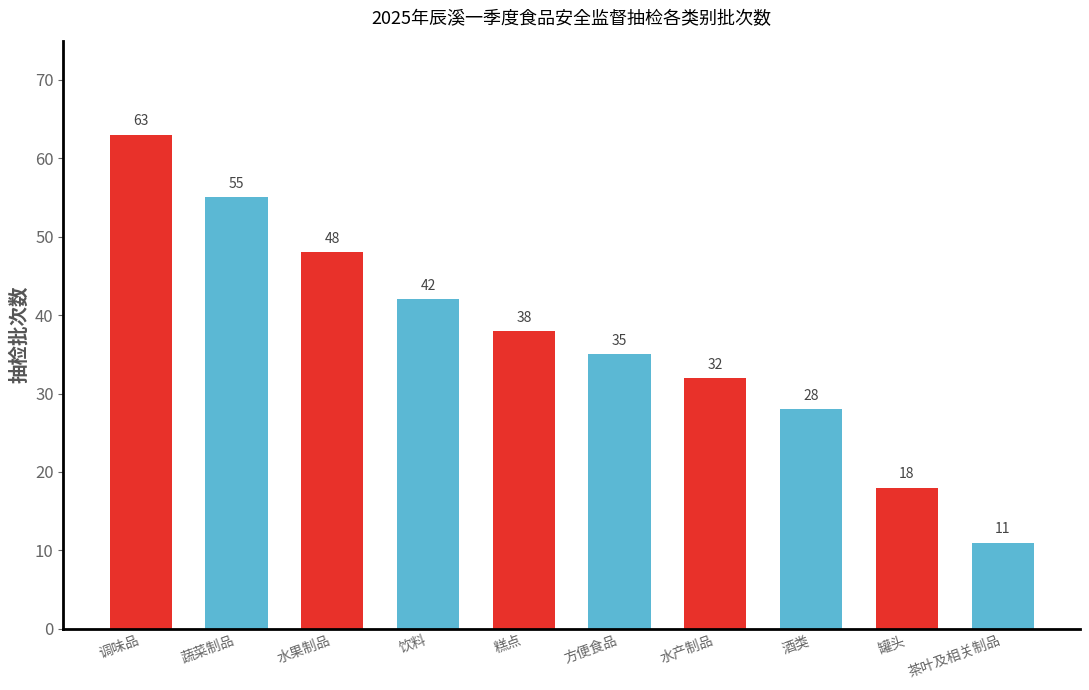

Reading right to left, extract all data points from this chart.

11	18	28	32	35	38	42	48	55	63